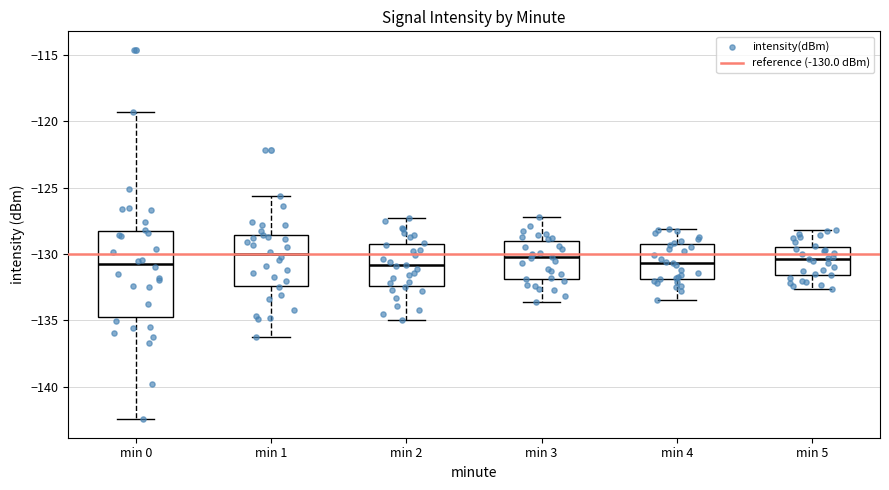

Where does the upper whisker of the box for min 0 end on the y-axis? The values are not printed on the chart, so give them approximately, as read against the axis.

-119.5